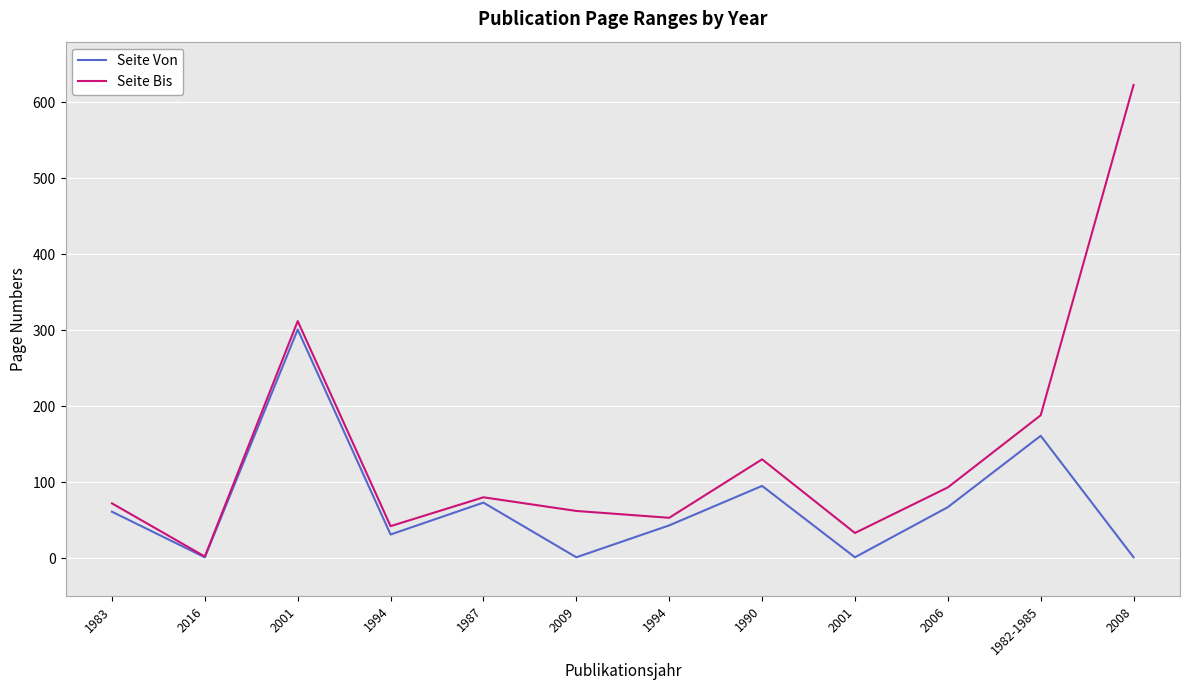

What is the maximum value for Seite Bis?

623